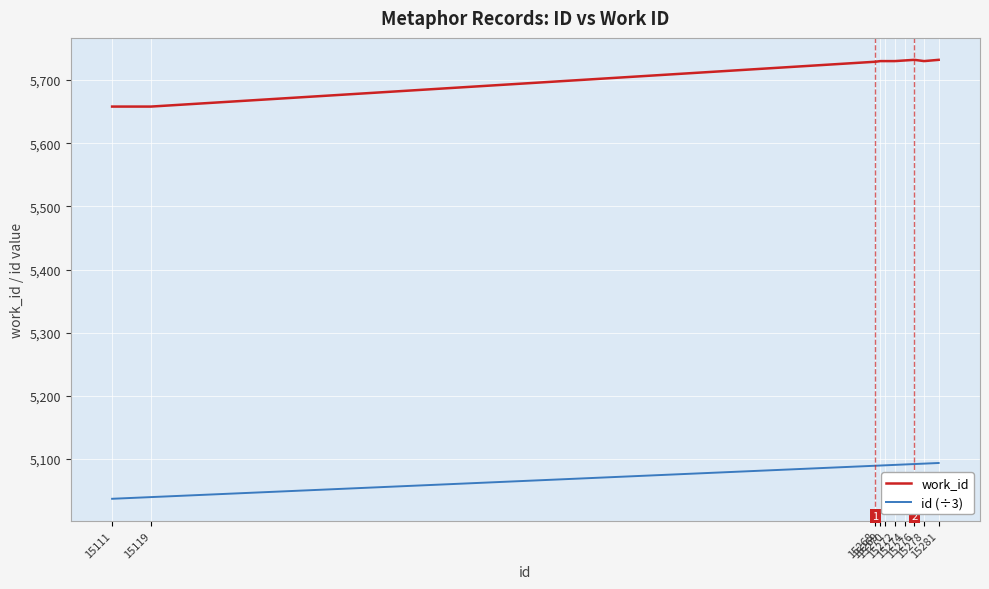

At how many categories does at least one series exceed 5609?

10